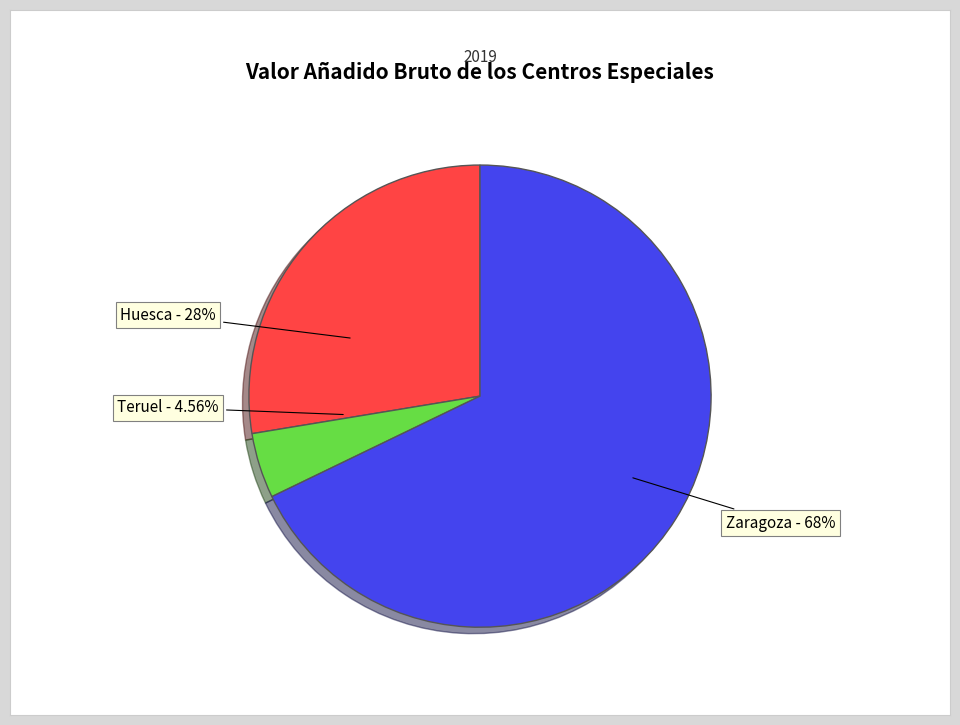

Rank the categories by value from highest to lowest.

Zaragoza, Huesca, Teruel